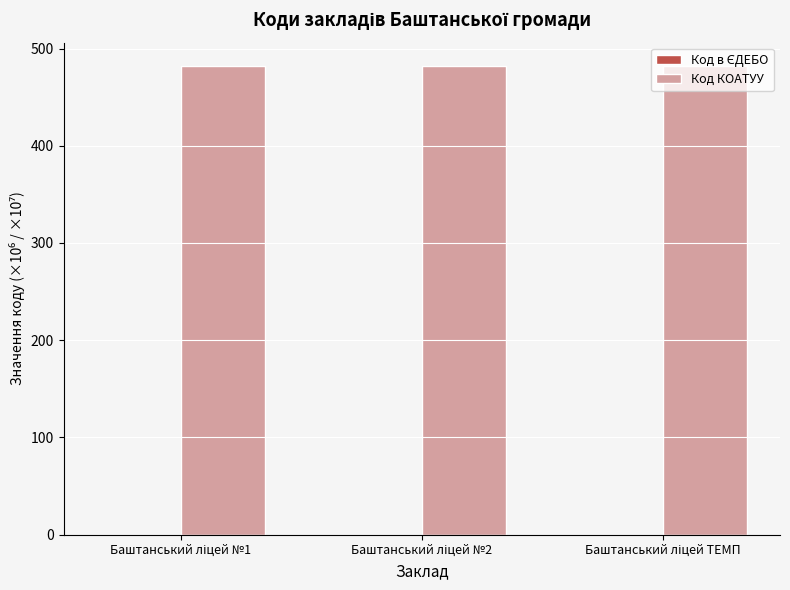

Which series has the largest total across all categories?

Код КОАТУУ